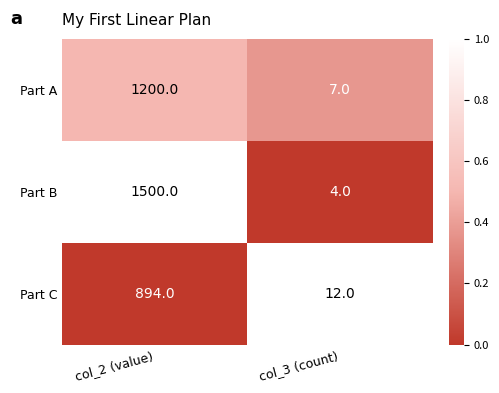

At which category is the sum across all series the highest?

col_2 (value)